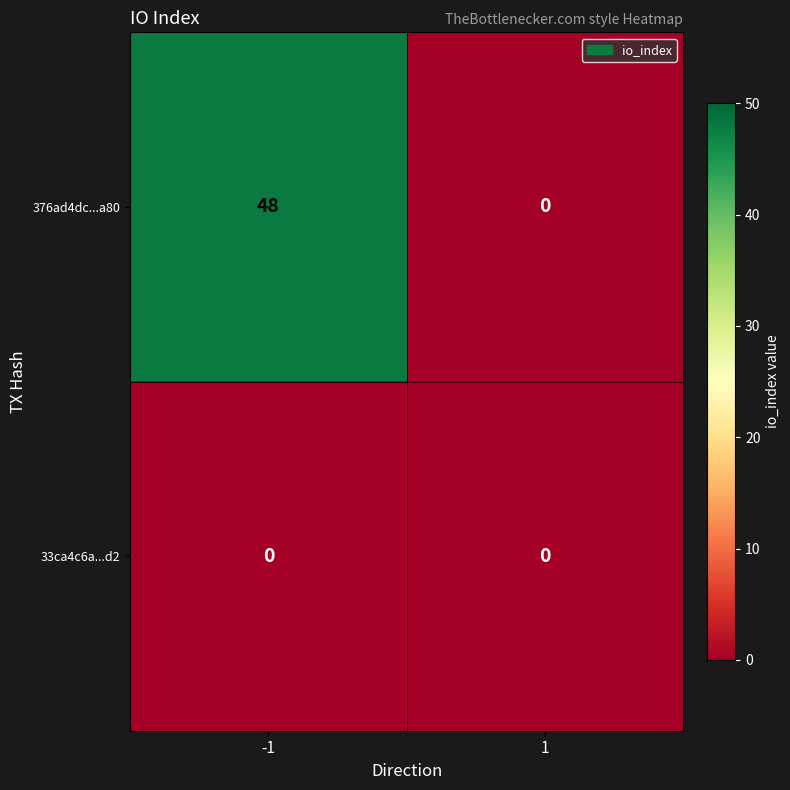

What is the greatest value displayed?

48